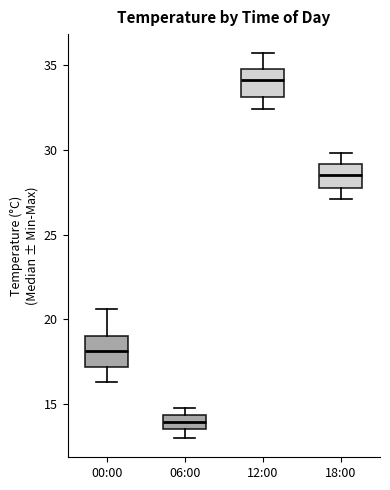

Reading left to right, transcribe this box plot: for each box, give where its median line is, the range the box spans, and where its two whiskers end, as read against the y-axis. The values are not printed on the chart, so give them approximately, as read against the axis.

00:00: median 18.0, box 17.0 to 19.0, whiskers 16.5 to 20.5
06:00: median 14.0, box 13.5 to 14.5, whiskers 13.0 to 15.0
12:00: median 34.0, box 33.0 to 35.0, whiskers 32.5 to 35.5
18:00: median 28.5, box 28.0 to 29.0, whiskers 27.0 to 30.0